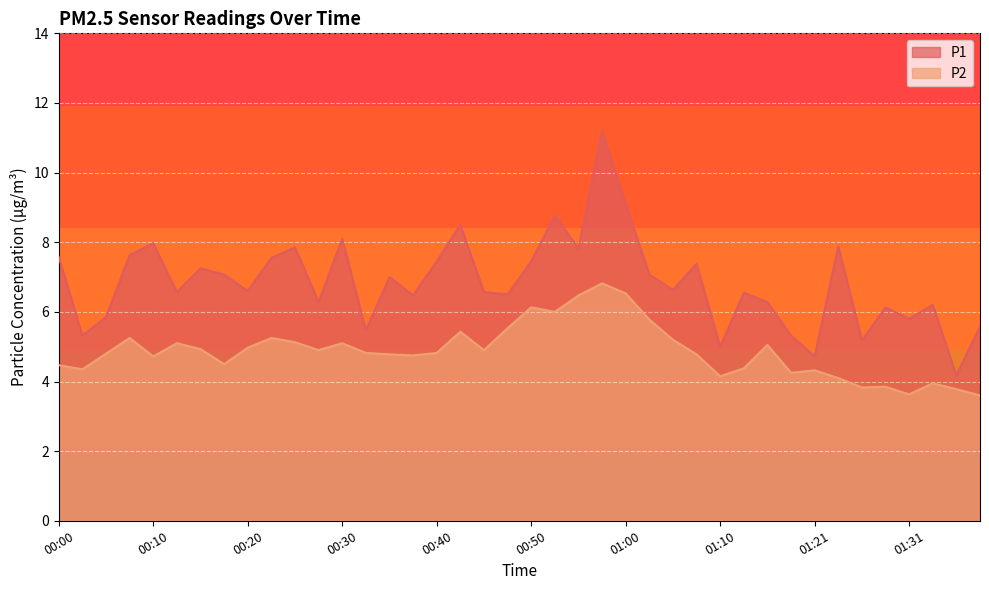

Reading left to right, transcribe all the data shown in this chart.

P1: 7.6	5.3	5.8	7.6	8.0	6.6	7.2	7.1	6.6	7.5	7.8	6.3	8.1	5.5	7.0	6.5	7.5	8.5	6.6	6.5	7.5	8.8	7.8	11.2	9.1	7.1	6.6	7.4	5.0	6.5	6.3	5.3	4.7	7.9	5.2	6.1	5.8	6.2	4.2	5.6
P2: 4.5	4.3	4.8	5.2	4.7	5.1	4.9	4.5	5.0	5.2	5.1	4.9	5.1	4.8	4.8	4.8	4.8	5.4	4.9	5.5	6.1	6.0	6.5	6.8	6.5	5.8	5.2	4.8	4.2	4.4	5.0	4.2	4.3	4.1	3.8	3.9	3.6	4.0	3.8	3.6